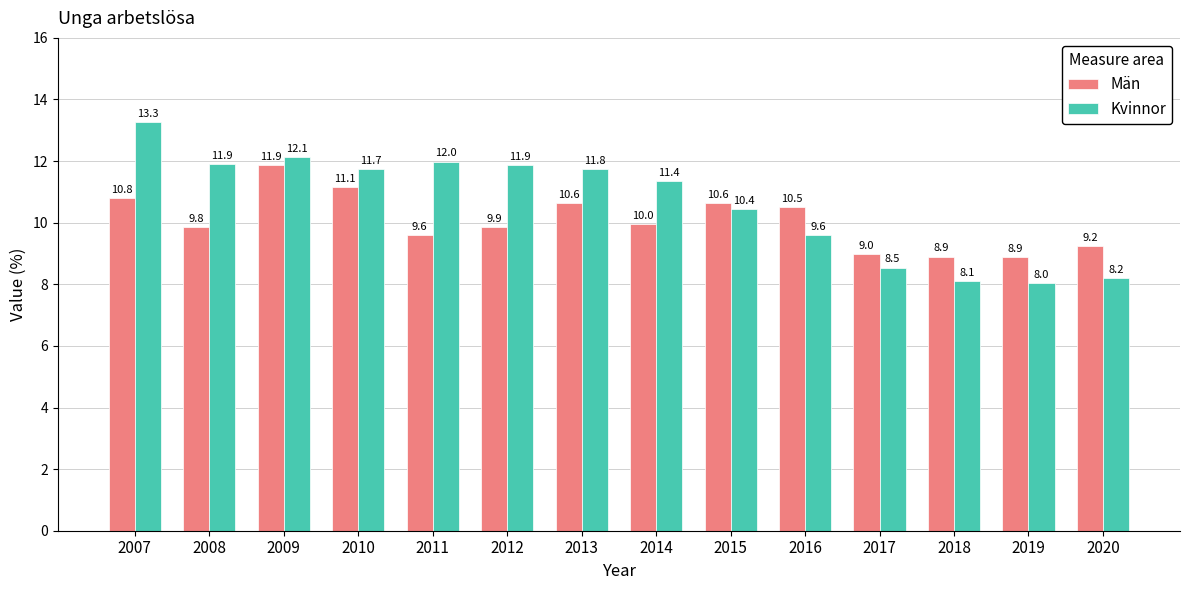

What is the maximum value for Kvinnor?

13.3